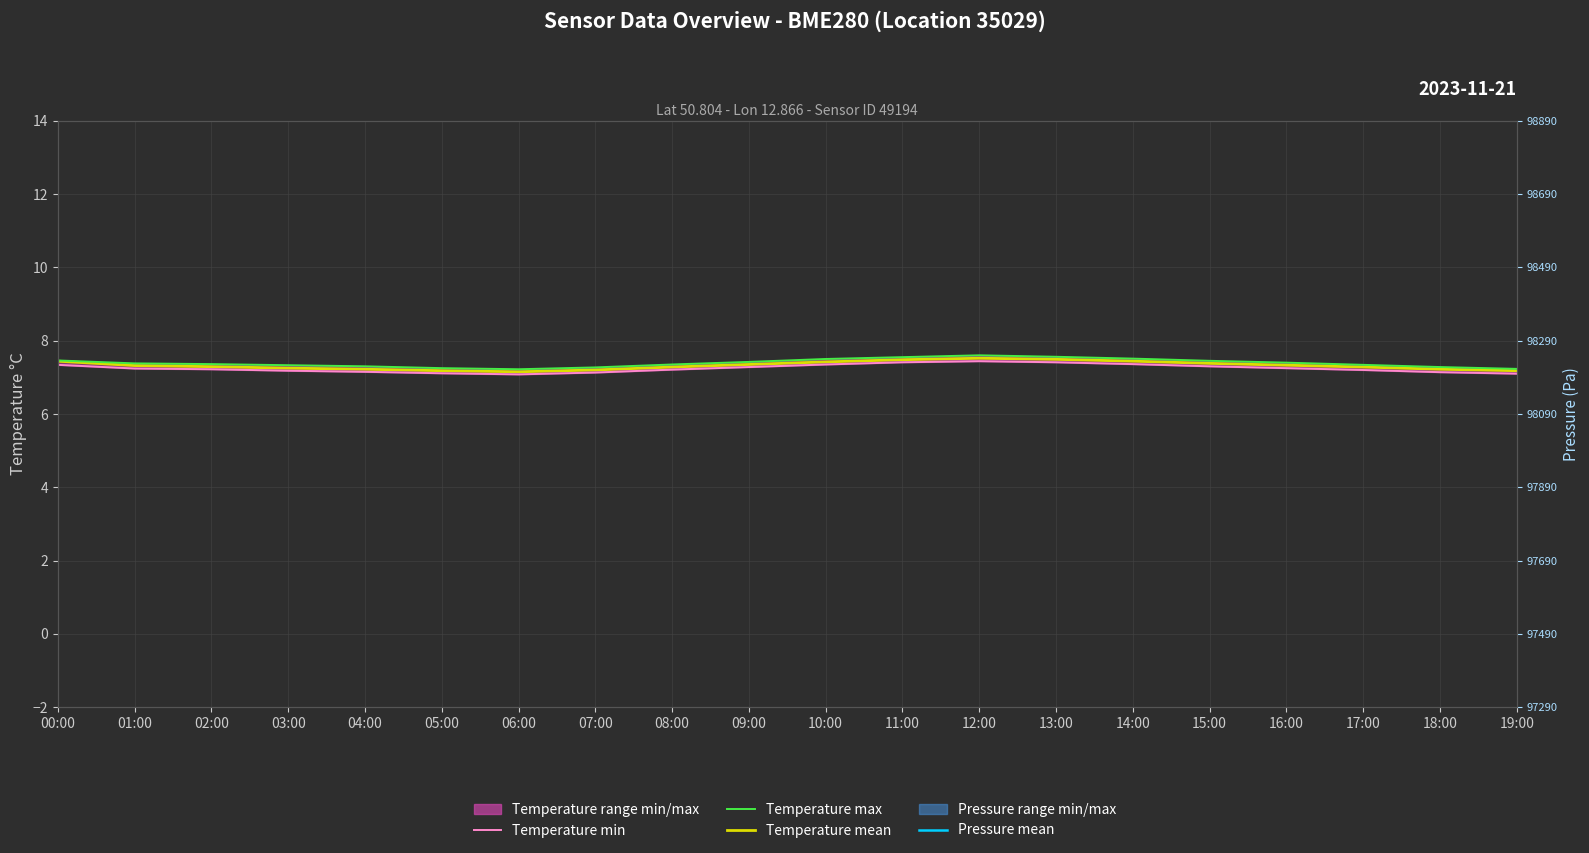

Which series has the largest range (max minus min)?

Pressure mean